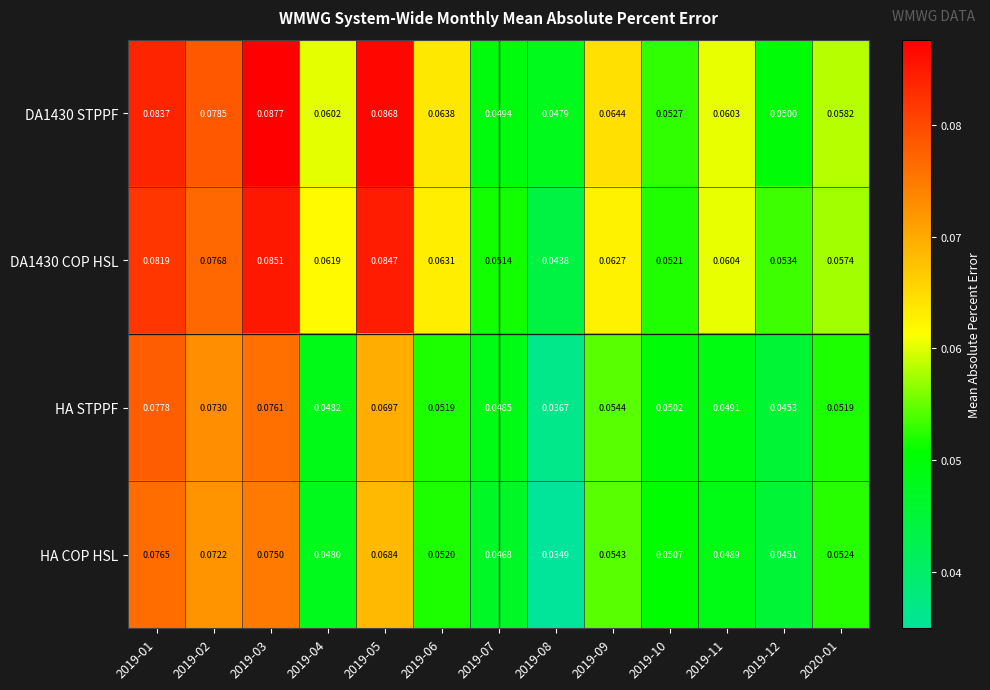

At which category is the sum across all series the highest?

2019-03